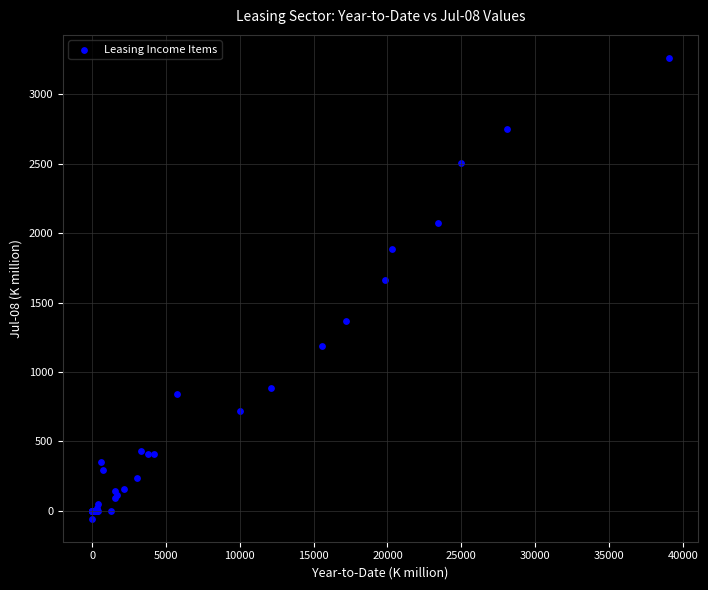

What Y value in the scatter plot is closest to 1603?

1665